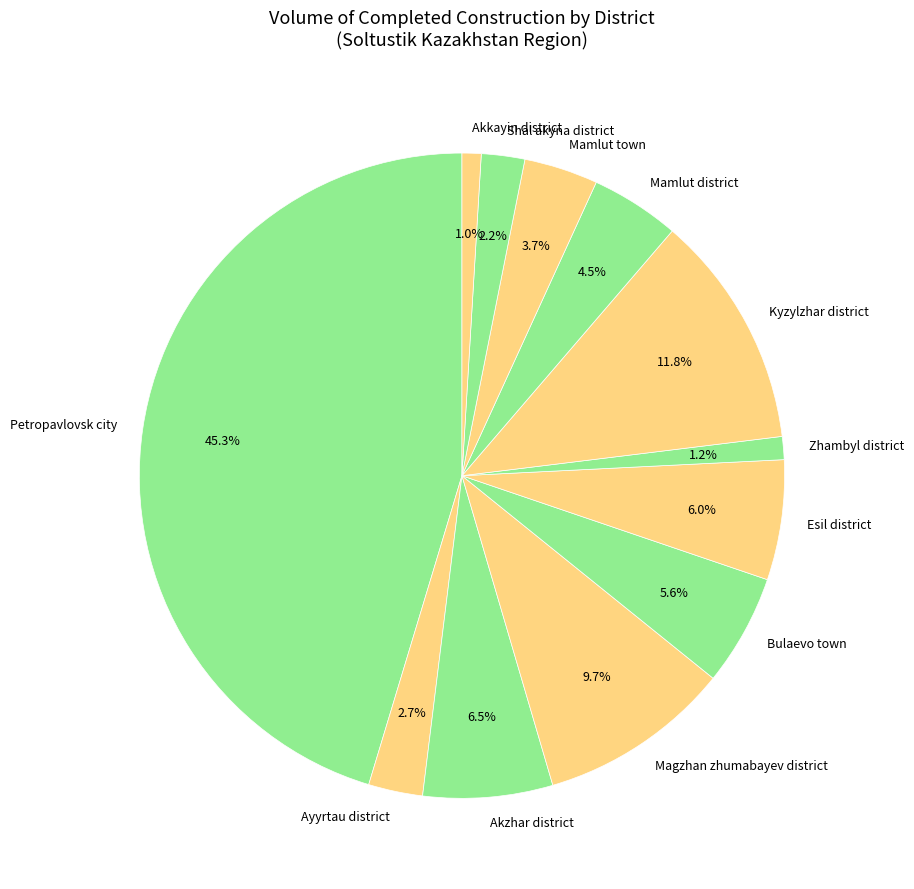

Which category has the biggest portion of the pie?

Petropavlovsk city